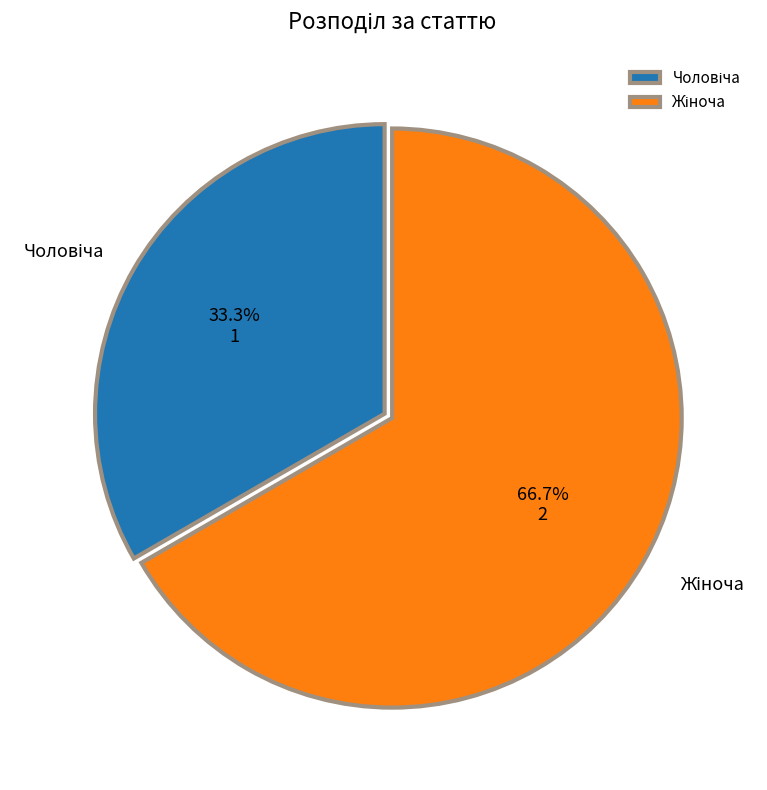

Is there a majority slice in this chart?

Yes